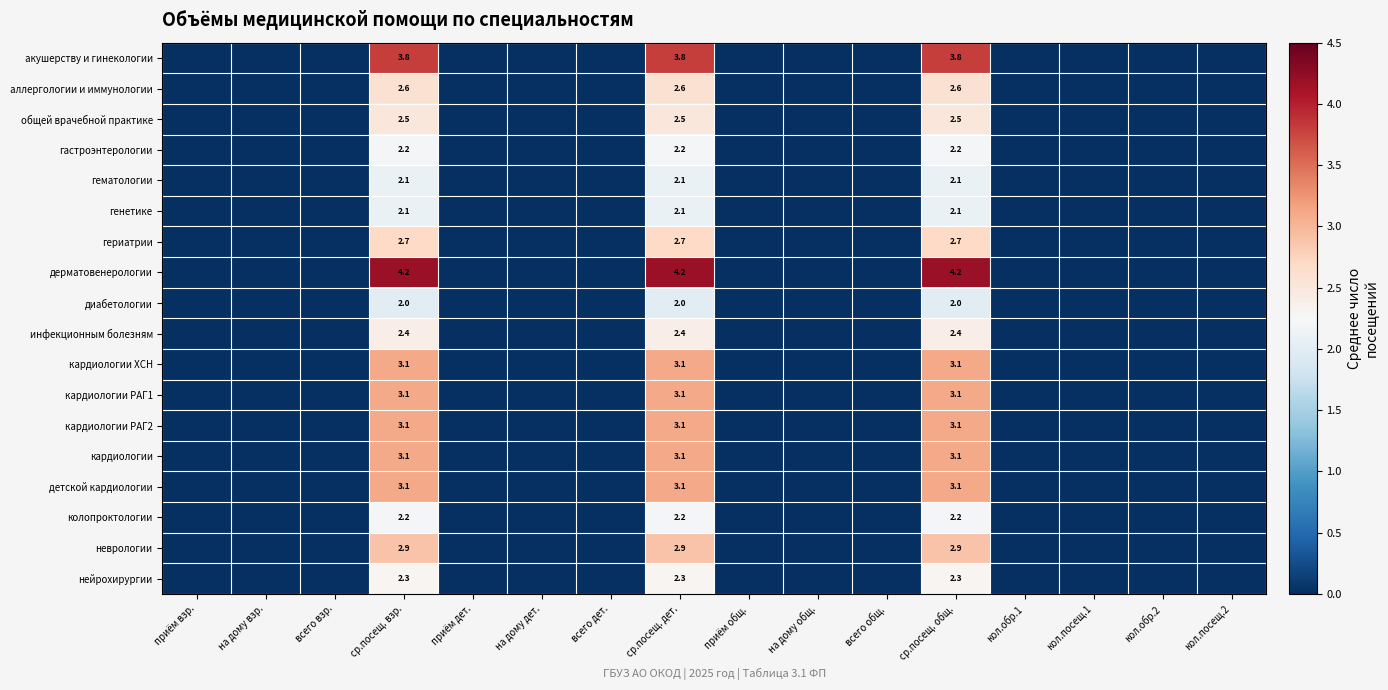

What is the difference between the highest and lowest values at ср.посещ. общ.?

2.2